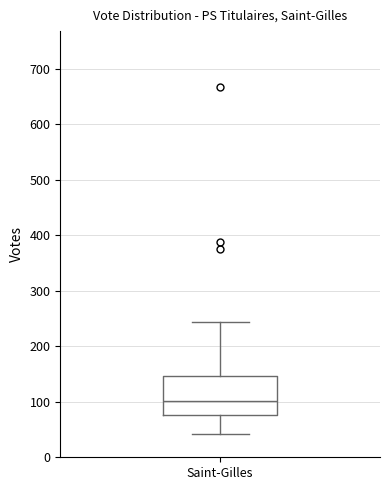

Where does the upper whisker of the box for Saint-Gilles end on the y-axis? The values are not printed on the chart, so give them approximately, as read against the axis.

240